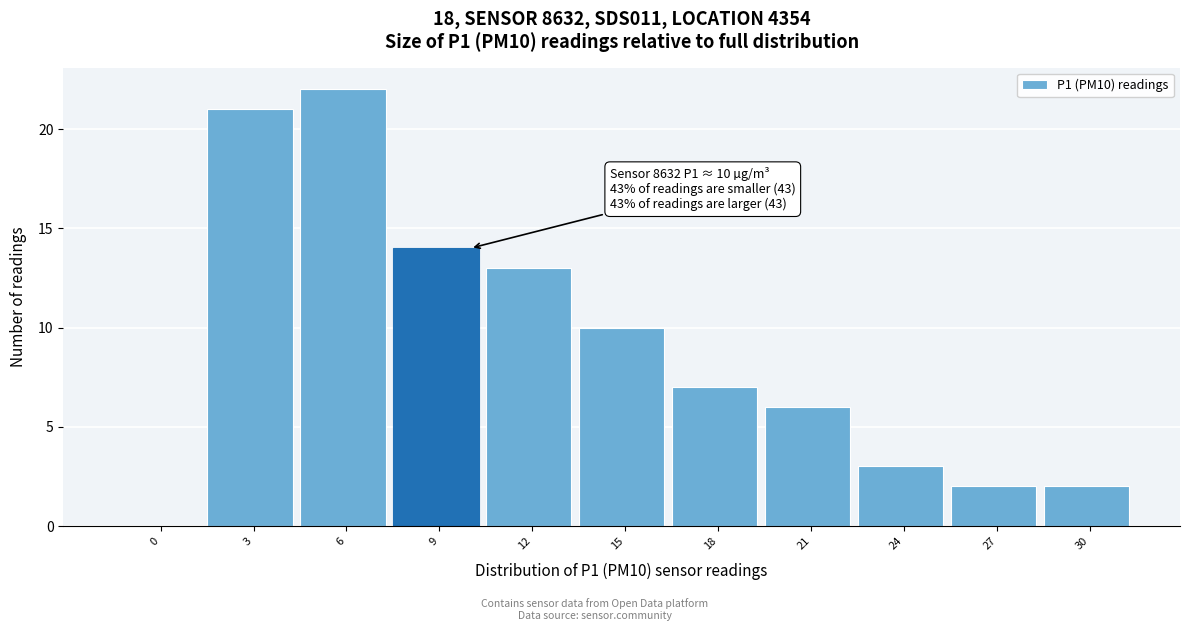

Reading left to right, extract all data points from this chart.

0=0	3=21	6=22	9=14	12=13	15=10	18=7	21=6	24=3	27=2	30=2